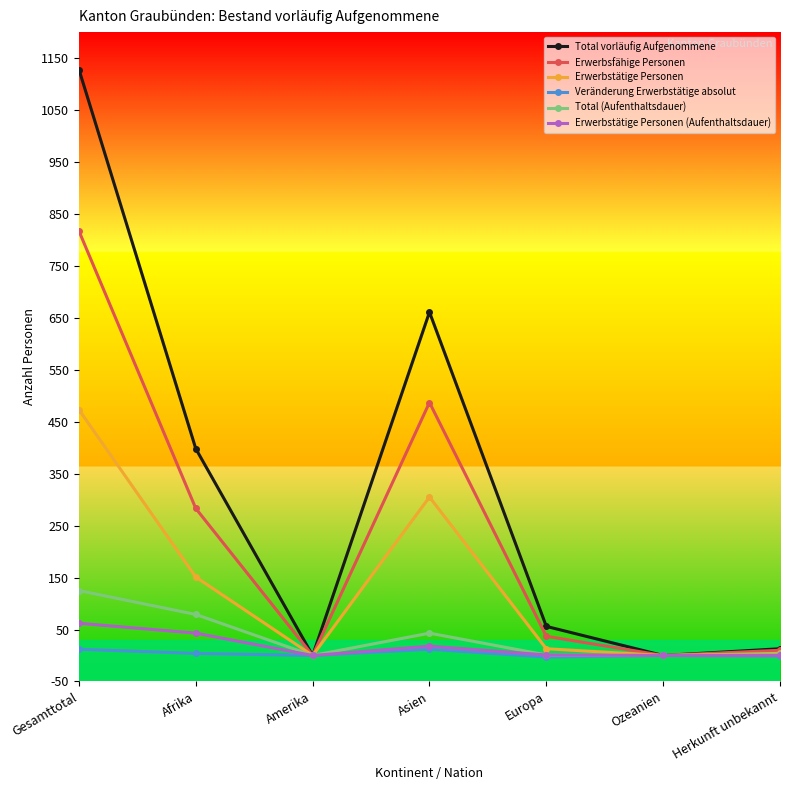

Count the number of data series in this chart.

6